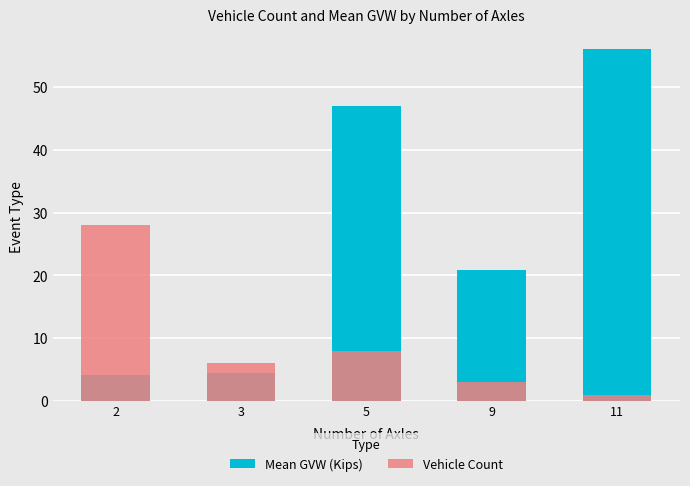

What is the difference between the second highest and minimum values in the Vehicle Count series?

7.0